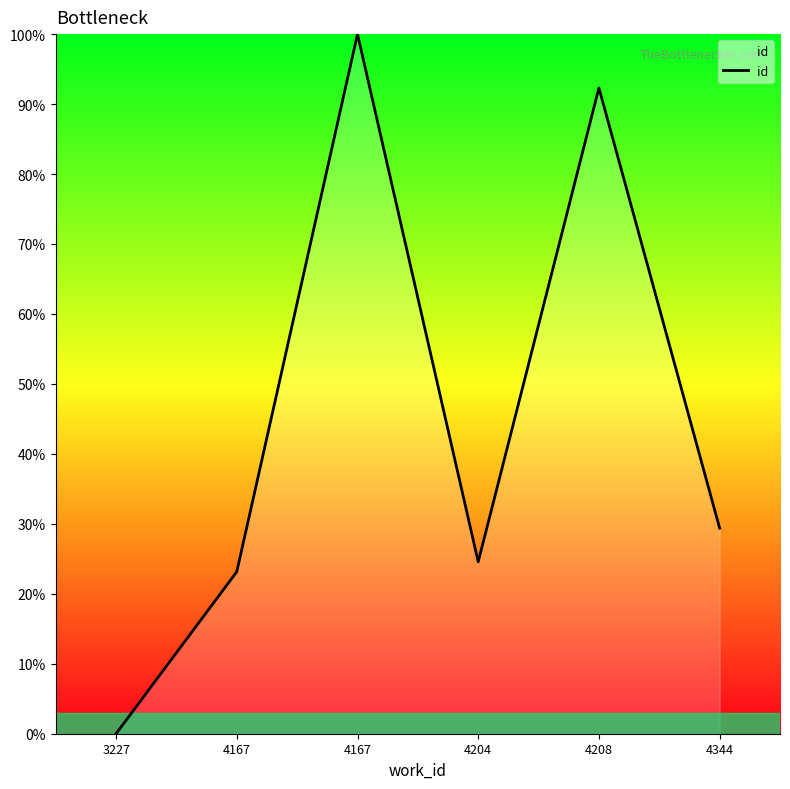

What is the value of the 5th point from the left?

92.3